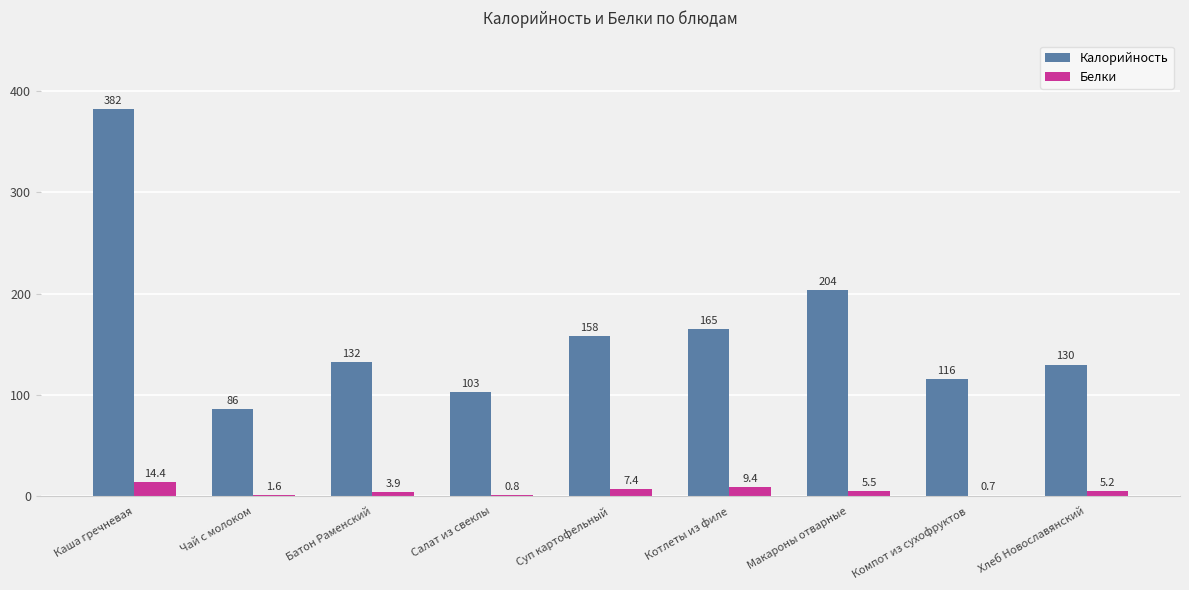

At which label does Калорийность reach its peak?

Каша гречневая